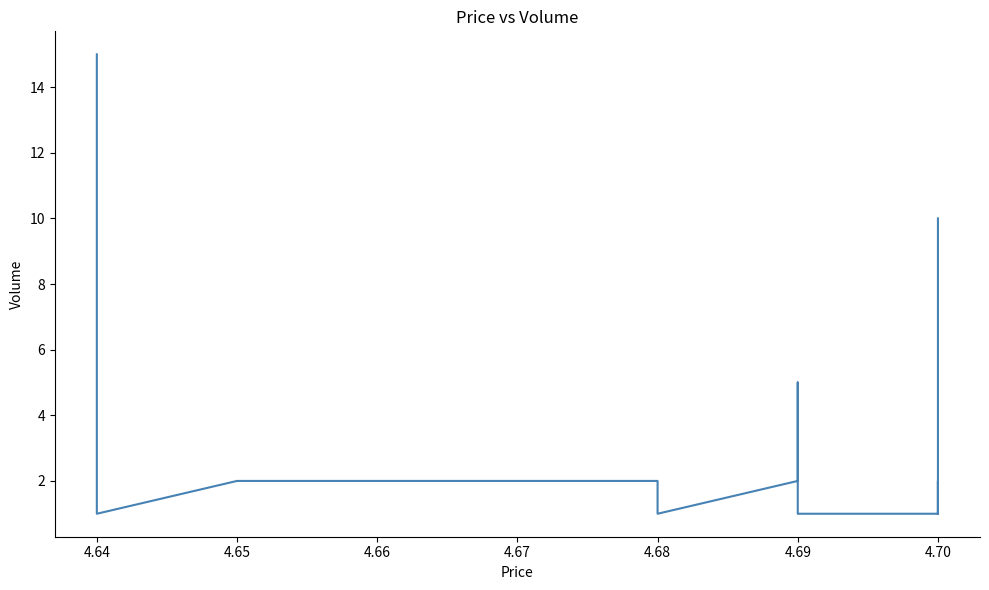

How many points are higher than both their immediate neighbors (excluding endpoints)?

2